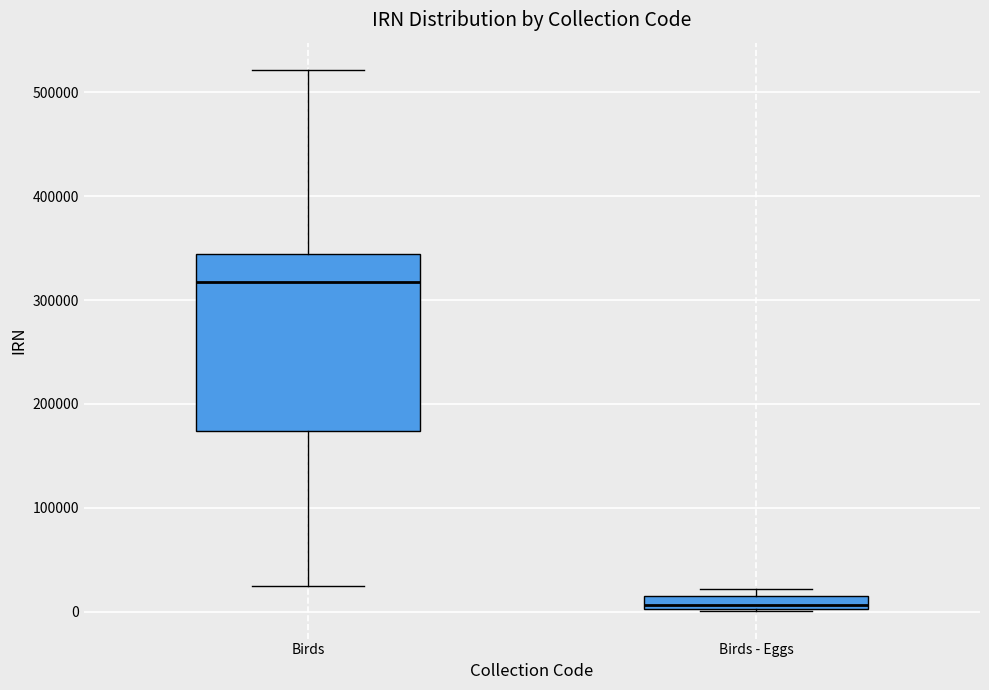

Comparing the boxes themselves (not the whiskers), which one is the tallest?

Birds